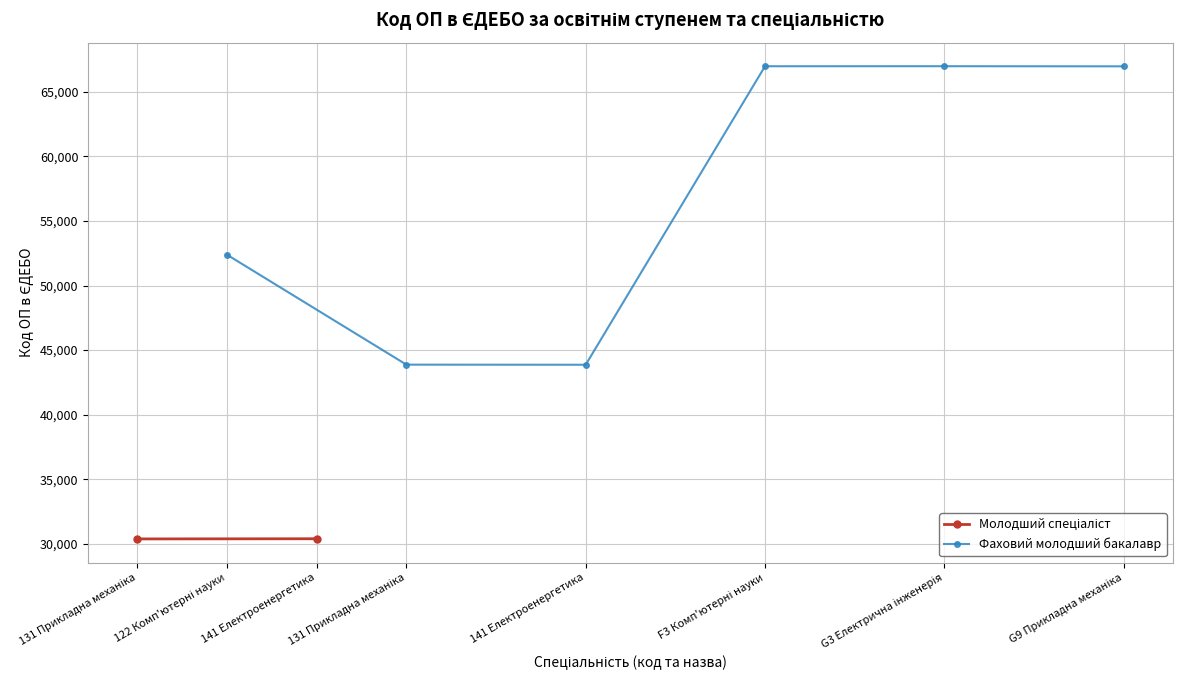

True or false: Фаховий молодший бакалавр has more than 0 points higher than both neighbors.

True